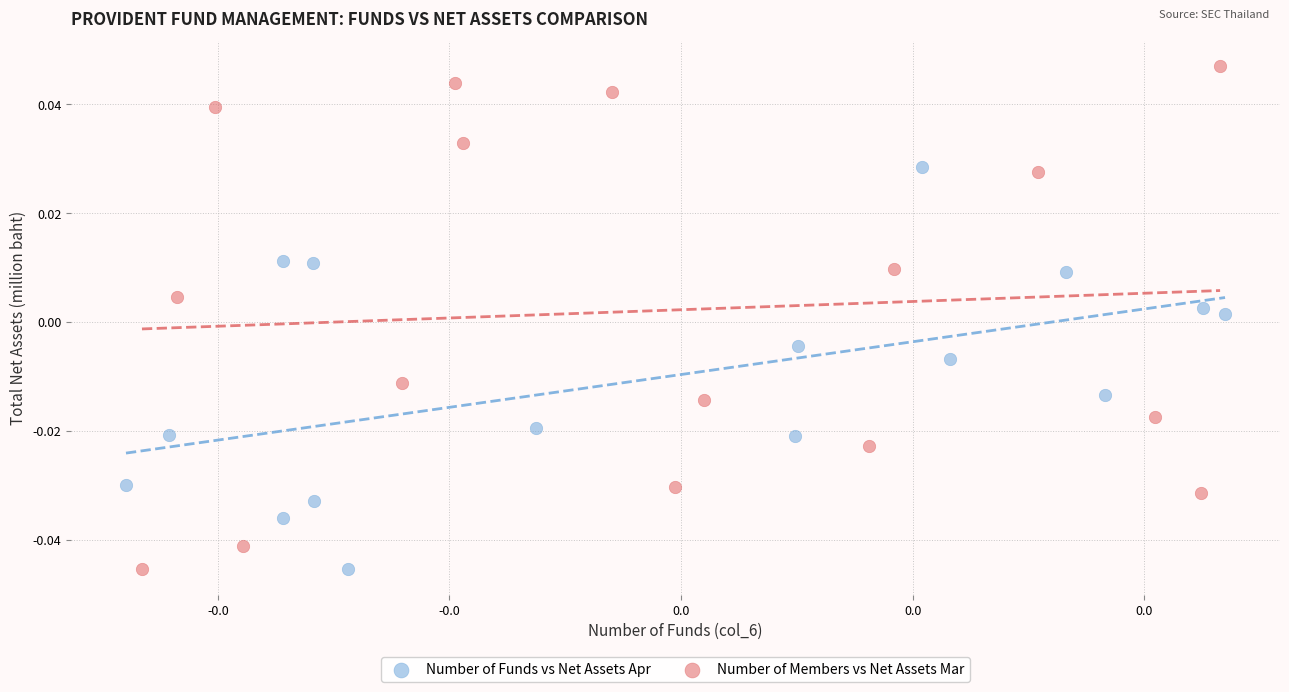

What are all the series names shown in the legend?

Number of Funds vs Net Assets Apr, Number of Members vs Net Assets Mar